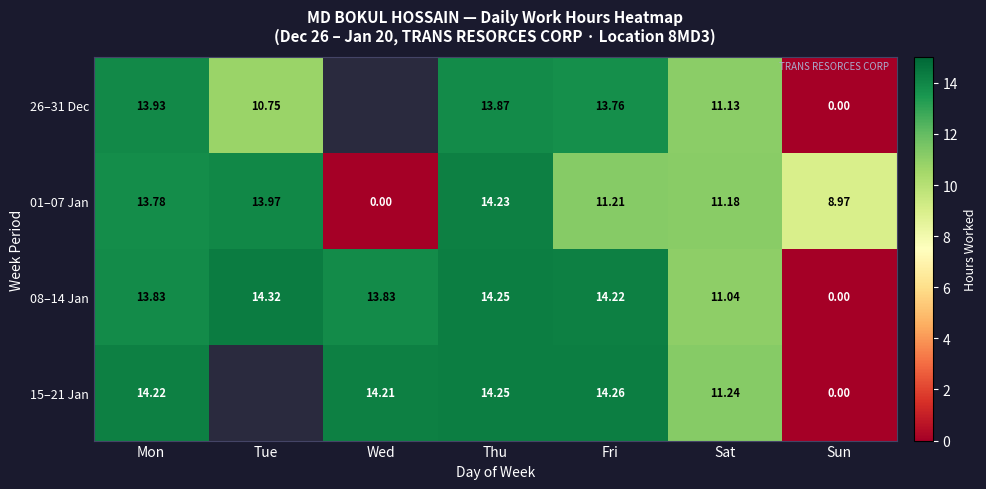

Count the number of data series in this chart.

4